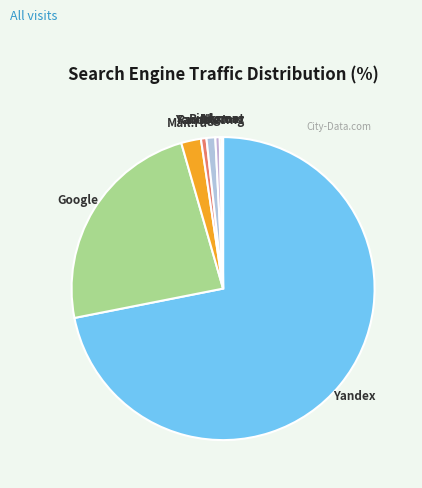

Is the sum of Yandex-Img and Google greater than half?

No